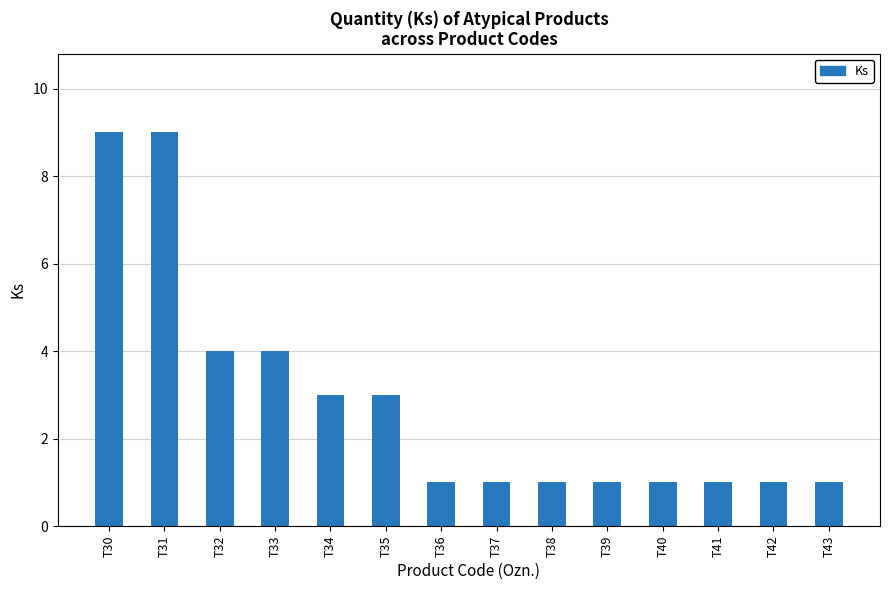

What is the average value?

3